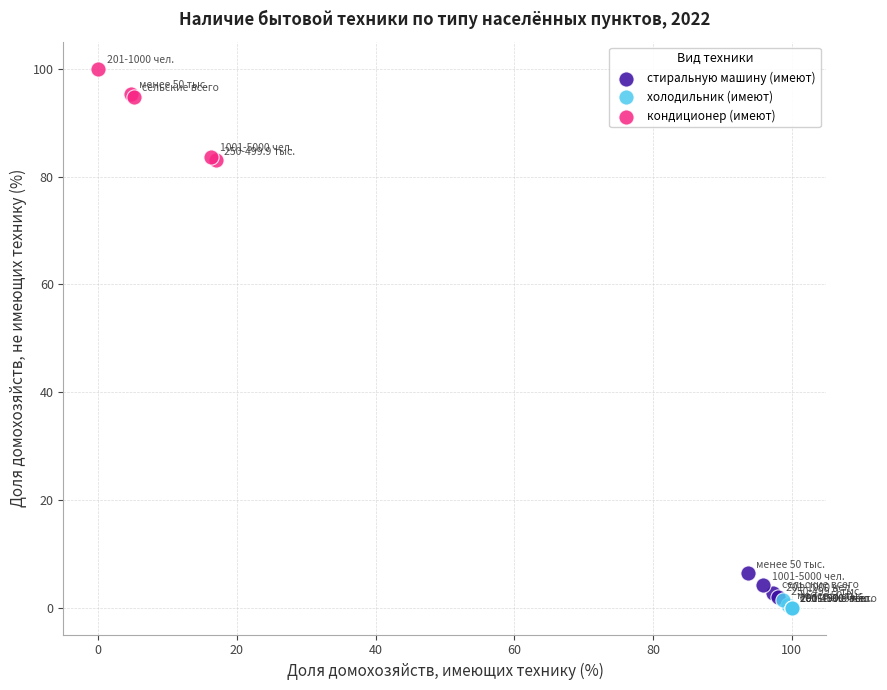

Which series contains the highest Y value?

кондиционер (имеют)